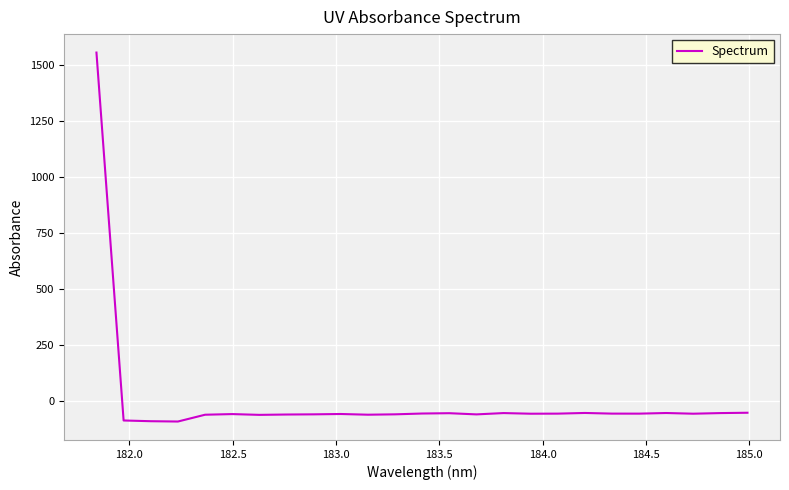

What is the smallest value displayed?

-91.6